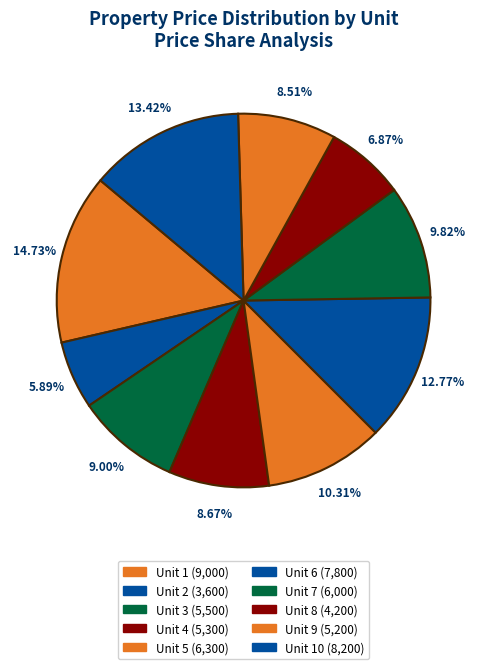

Which slice is the smallest?

2